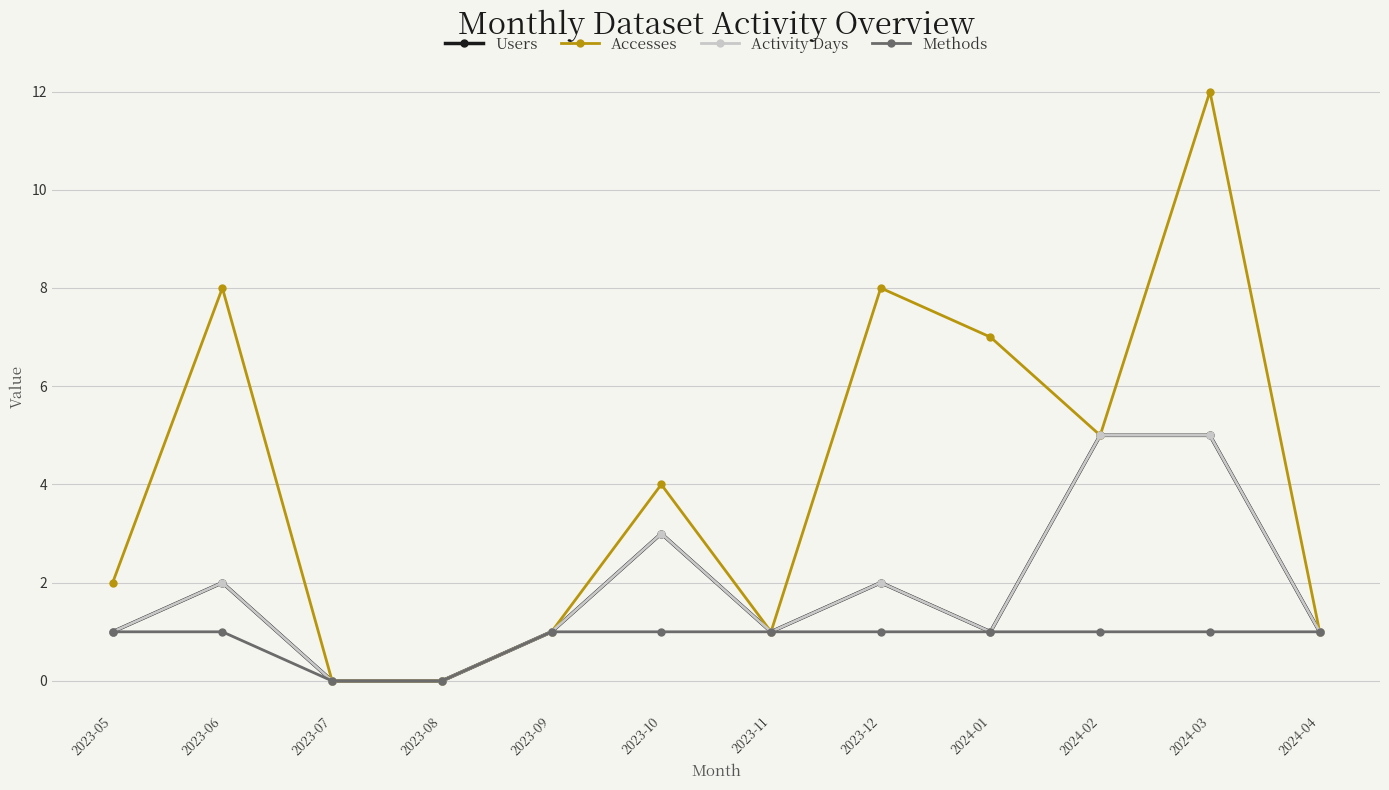

Where is the first local maximum for Activity Days?

2023-06